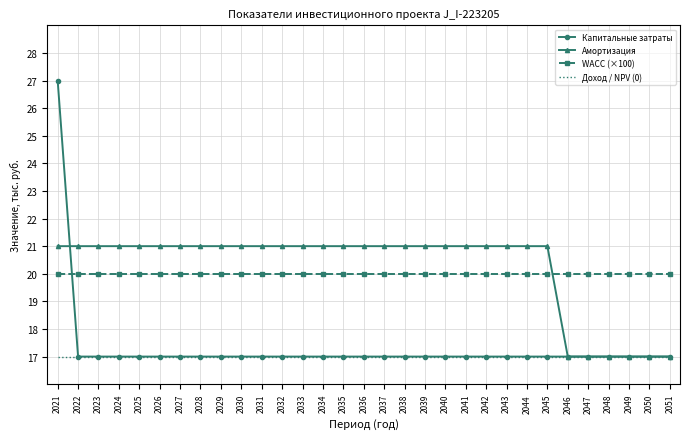

What is the greatest value displayed?

27